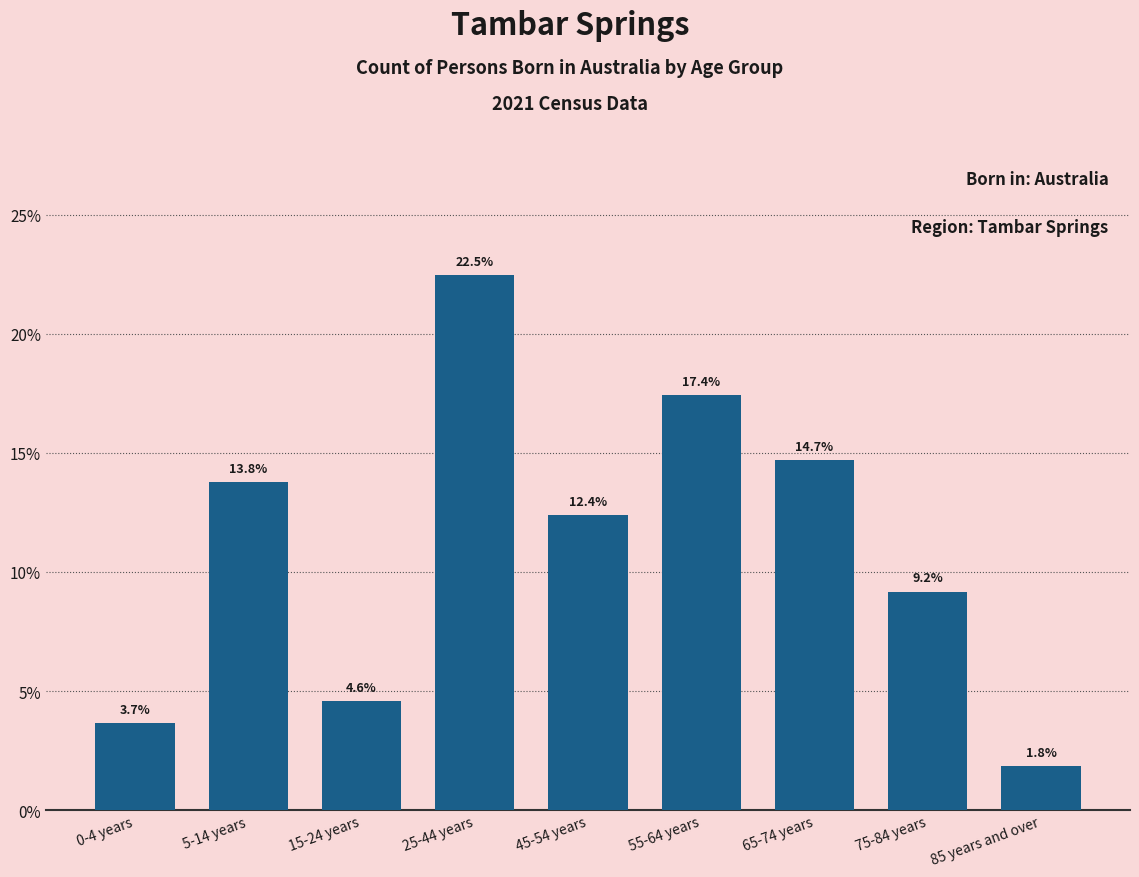

Reading right to left, transcribe all the data shown in this chart.

85 years and over=1.8	75-84 years=9.2	65-74 years=14.7	55-64 years=17.4	45-54 years=12.4	25-44 years=22.5	15-24 years=4.6	5-14 years=13.8	0-4 years=3.7